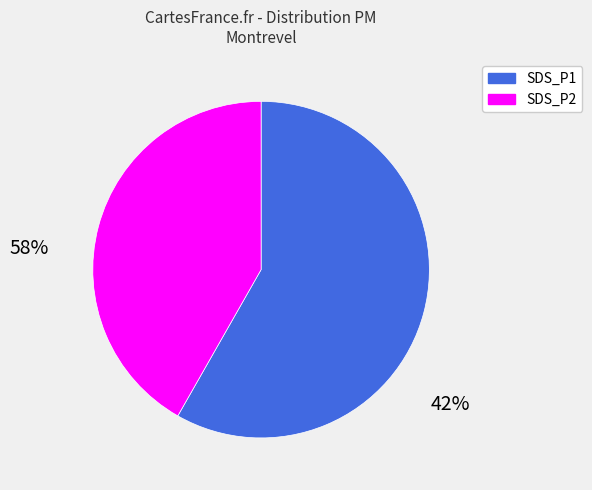

Does SDS_P2 represent more than half of the total?

No